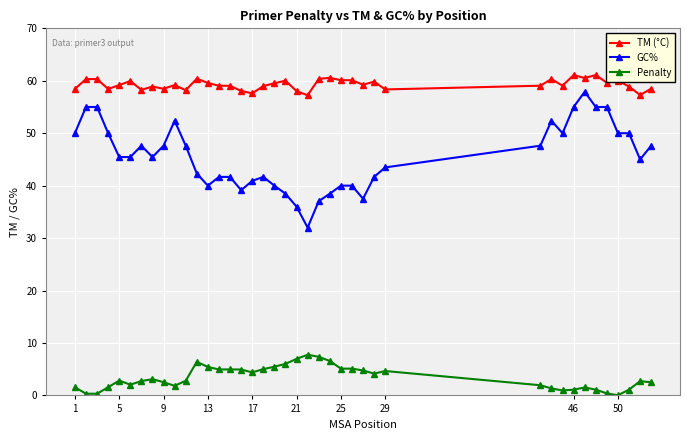

Does the chart display data point markers on the line(s)?

Yes